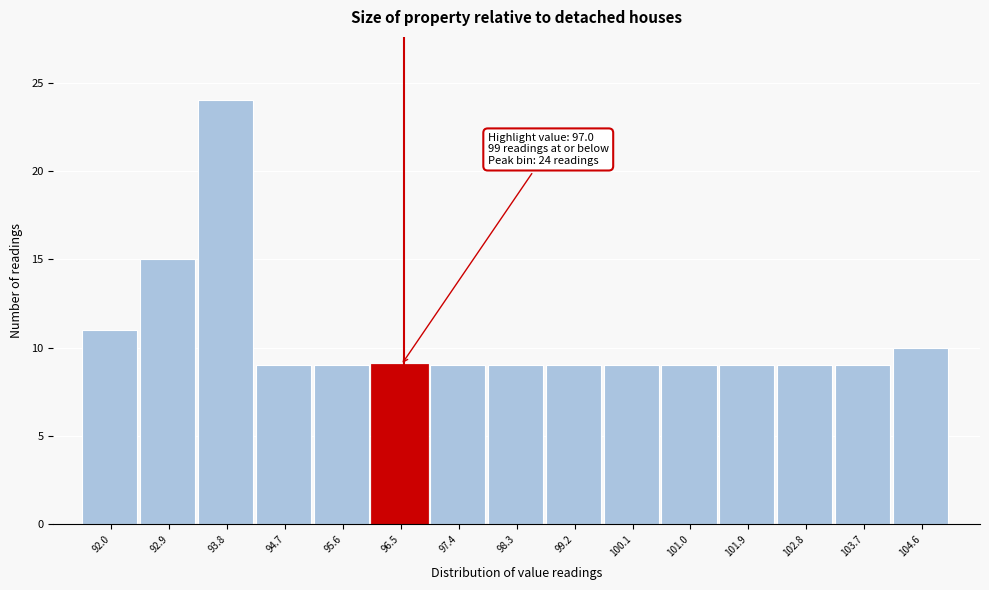

Reading right to left, list all the values displayed in this chart.

10	9	9	9	9	9	9	9	9	9	9	9	24	15	11